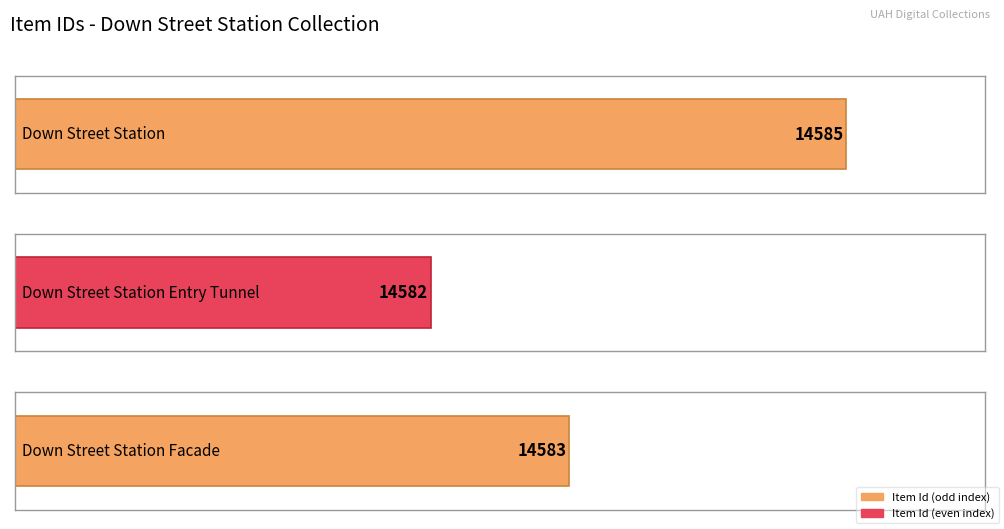

Count the values in the range 14582 to 14585.

3